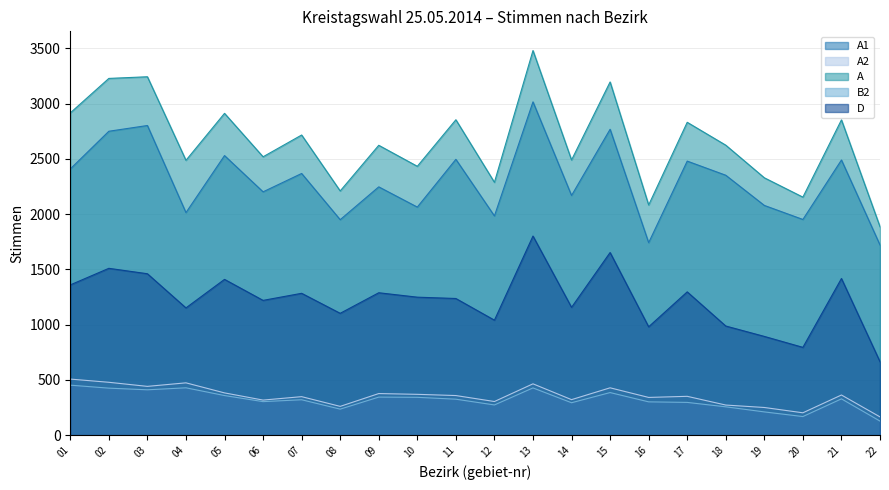

At which label is B2 closest to 289?

14